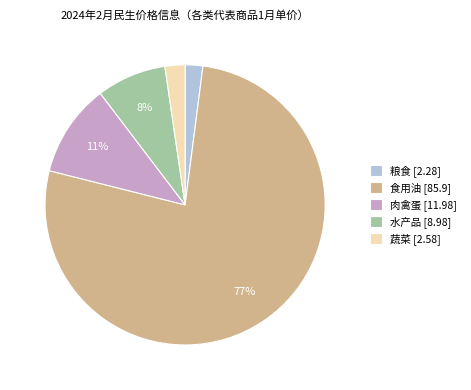

To the nearest percent, what is the difference between the largest and smallest slice percentages?

75%